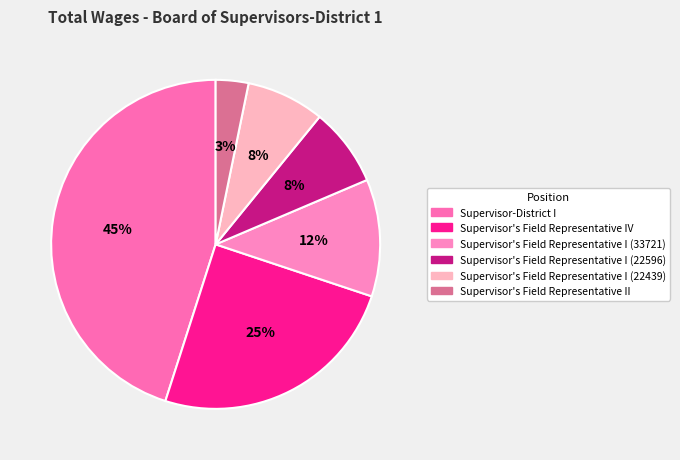

Which slice is the smallest?

Supervisor's Field Representative II